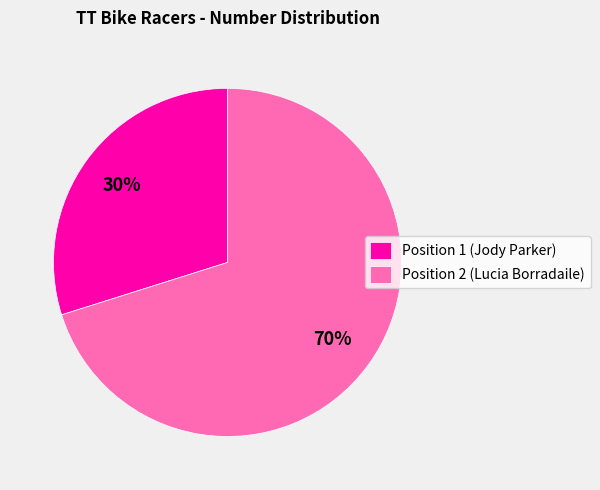

Combined, do Position 1 (Jody Parker) and Position 2 (Lucia Borradaile) account for over 50%?

Yes